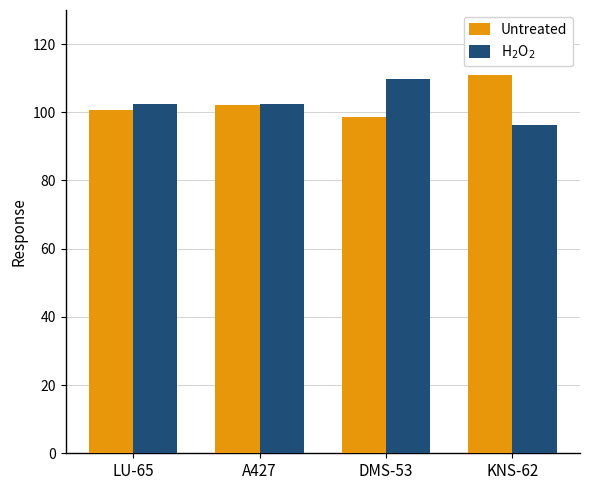

What is the total value across all series at DMS-53?

208.5